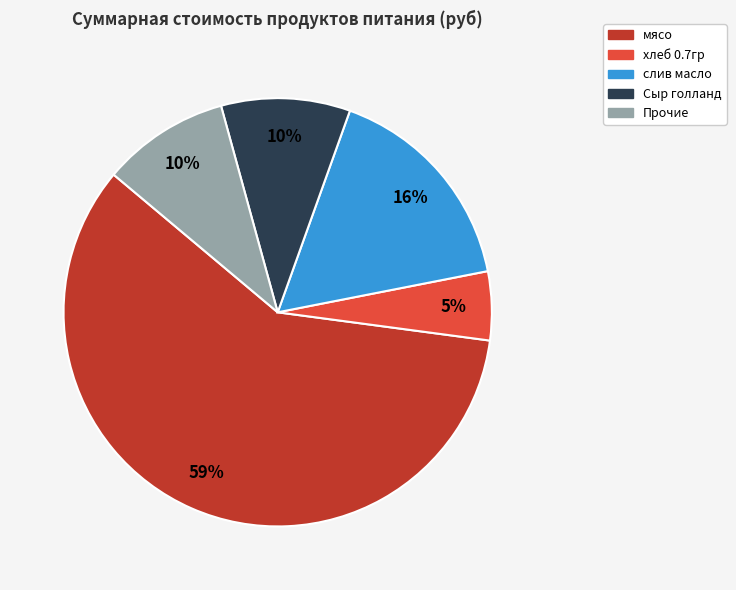

Count the number of slices in the pie.

5